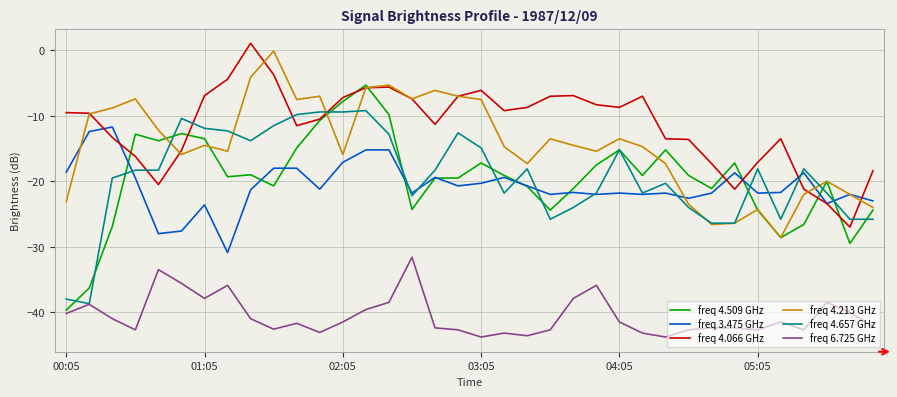

What is the maximum value shown in the chart?

1.1